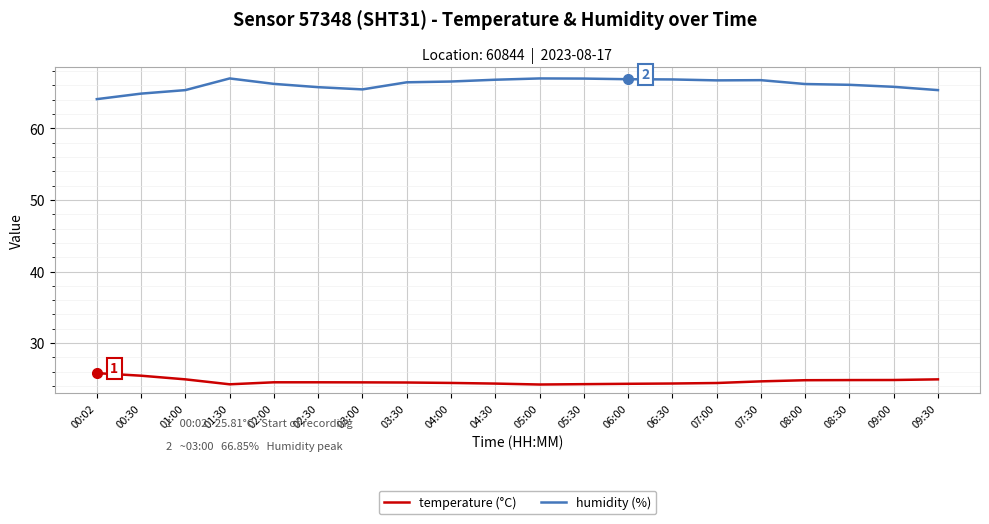

What is the total value across all series at 08:00?

91.0